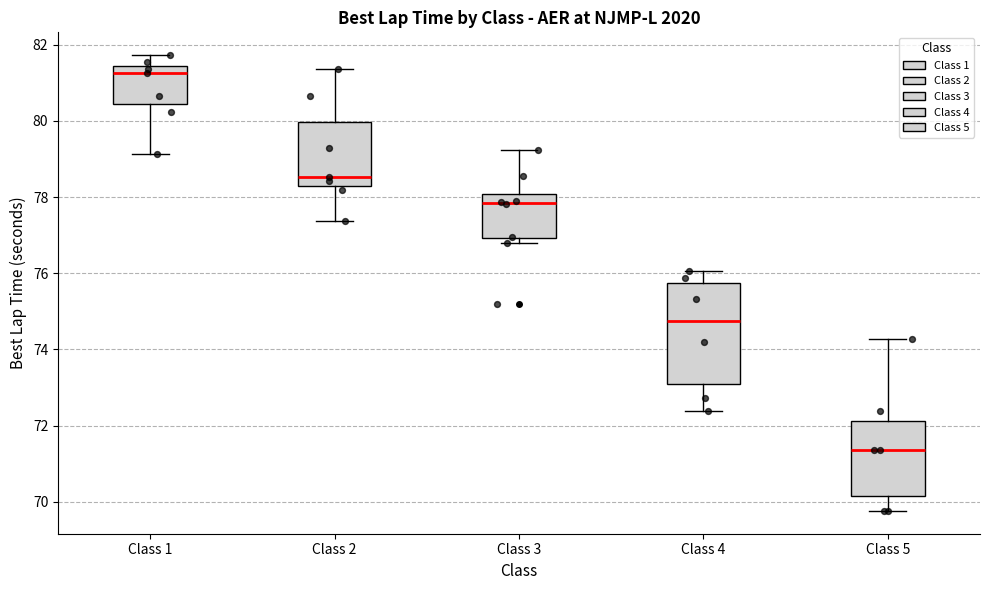

Which box is the tallest, from its lower edge to its upper edge?

Class 4